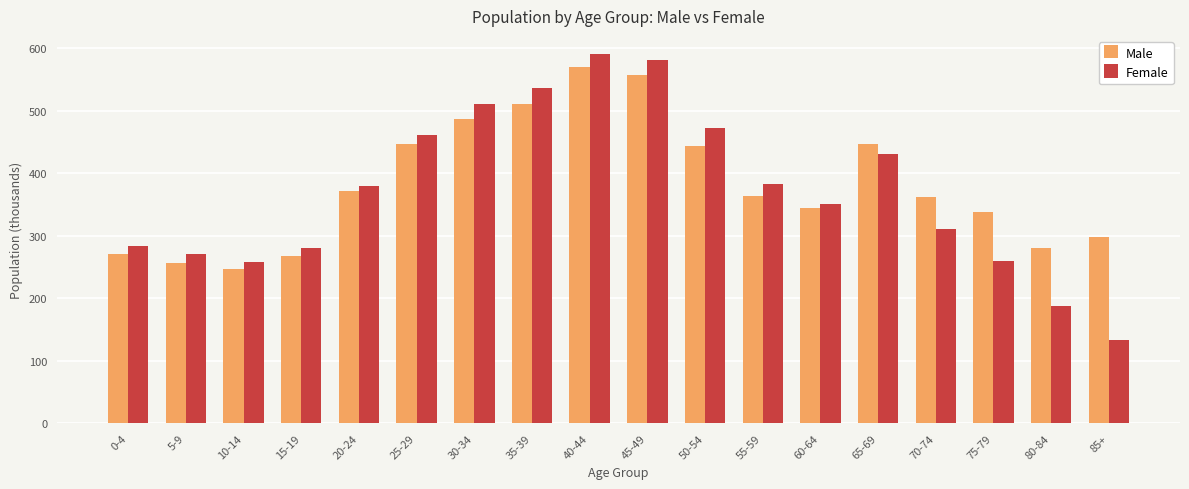

Between 10-14 and 80-84, which series saw the biggest shift?

Female